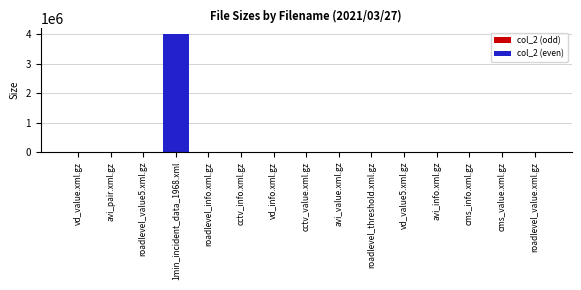

At which label is the value closest to 2001920?

roadlevel_info.xml.gz